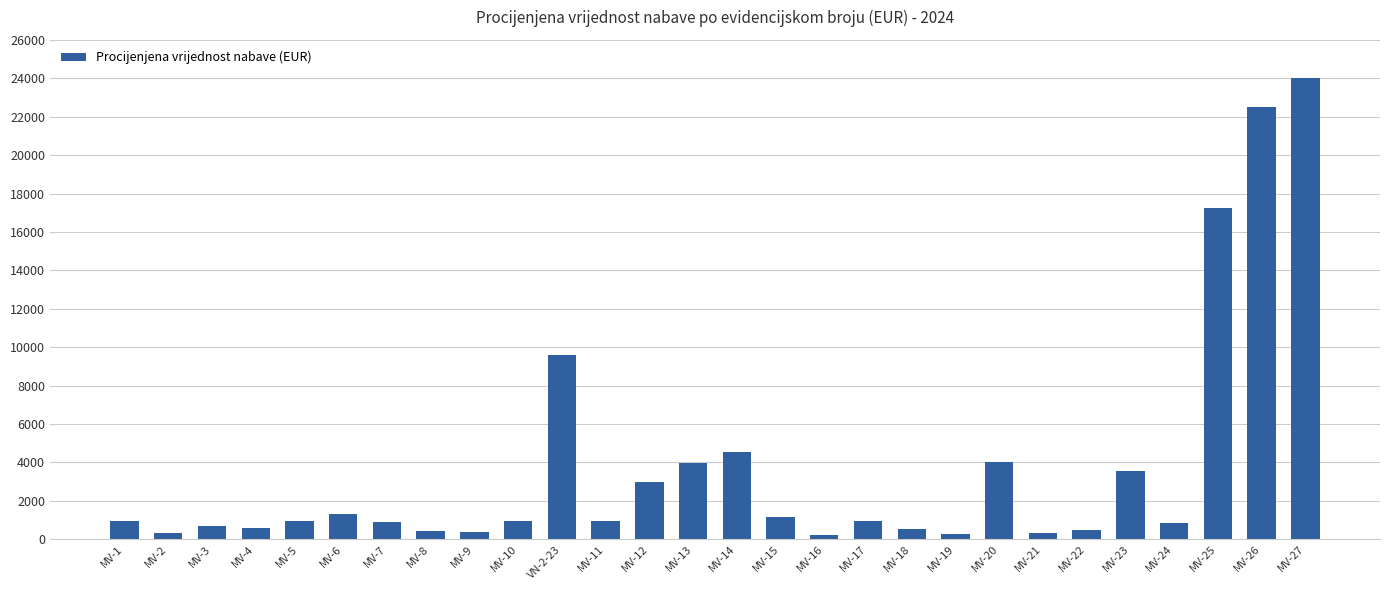

What is the label of the 1st bar from the right?

MV-27